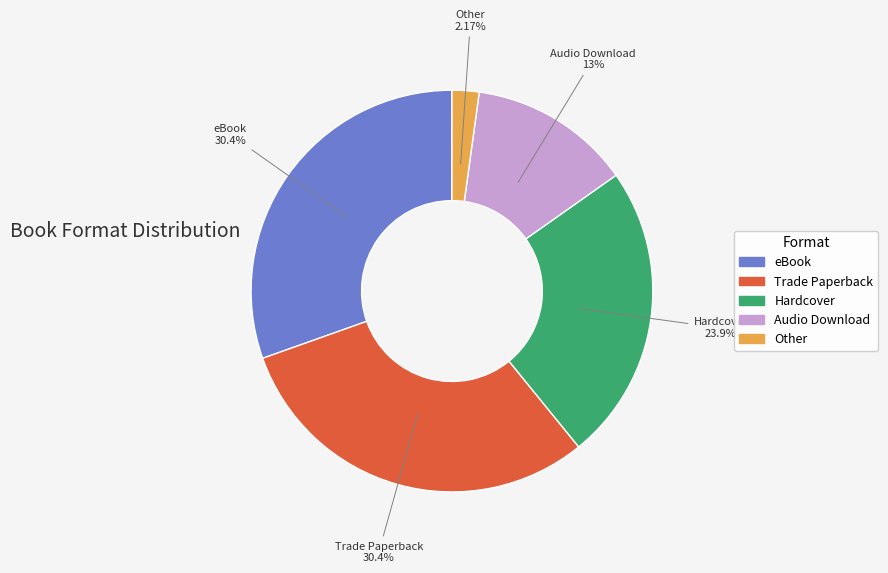

To the nearest percent, what portion does eBook represent?

30%